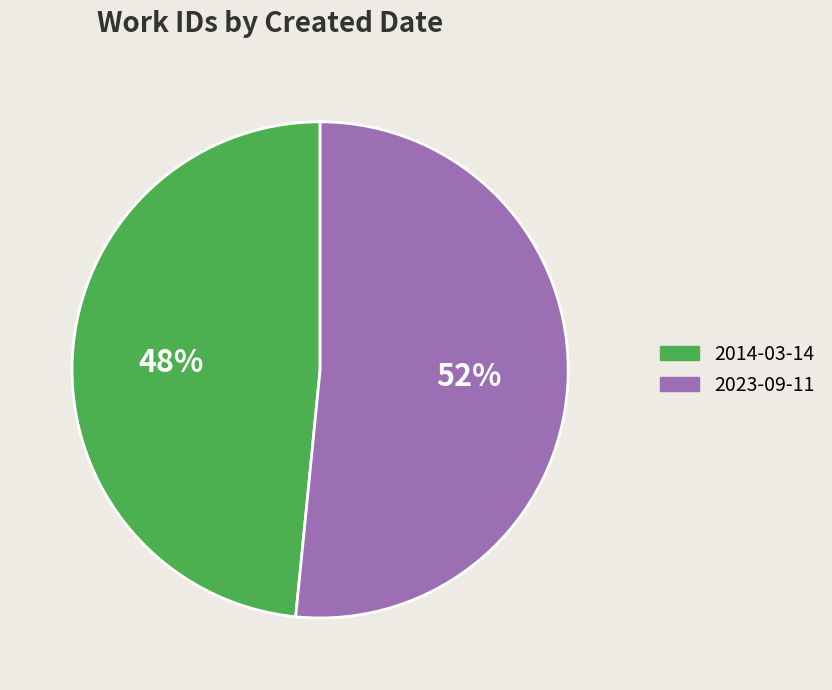

What percentage is the 2014-03-14 slice, to the nearest percent?

48%